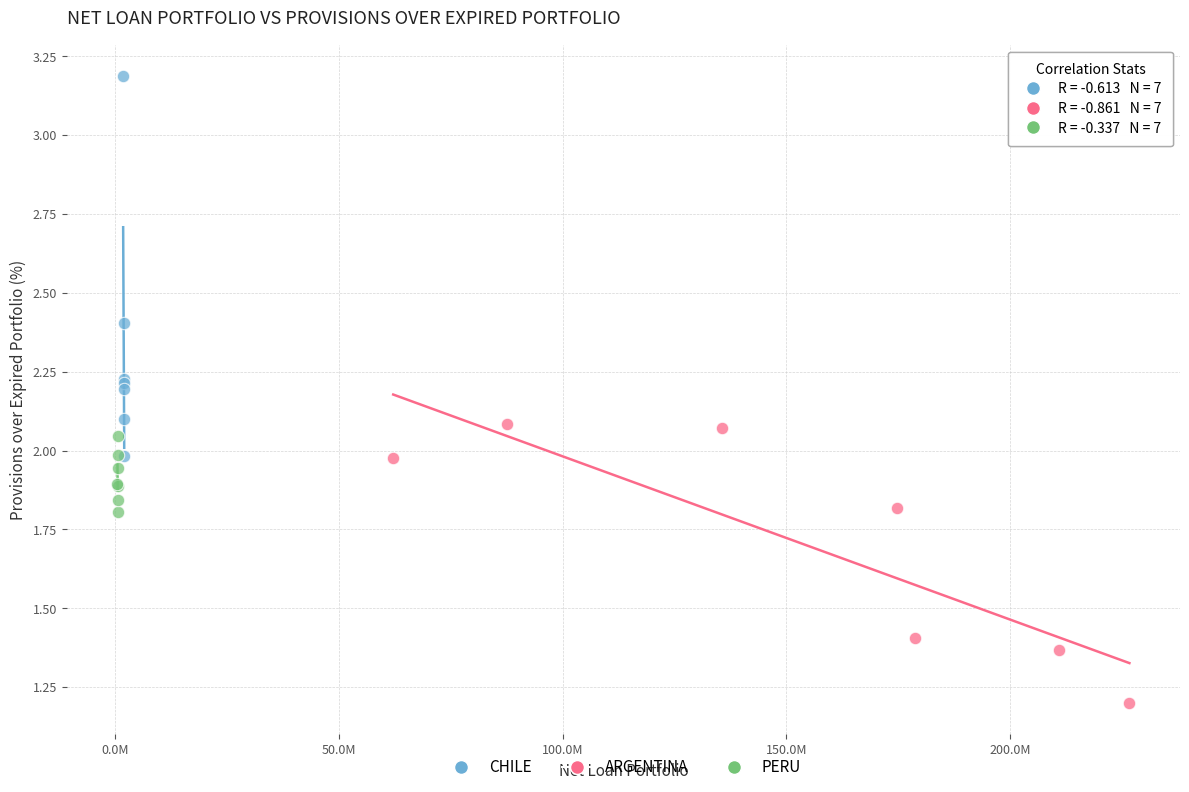

Which series has the widest spread of Y values?

CHILE